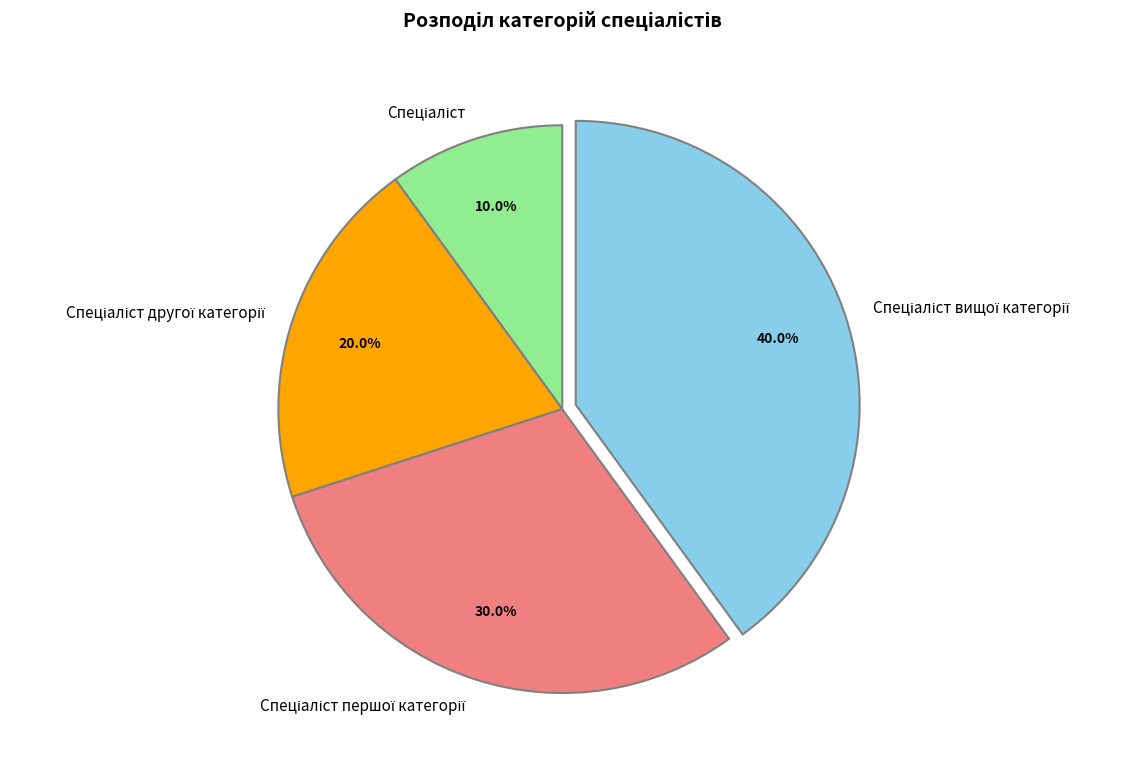

Is there a majority slice in this chart?

No